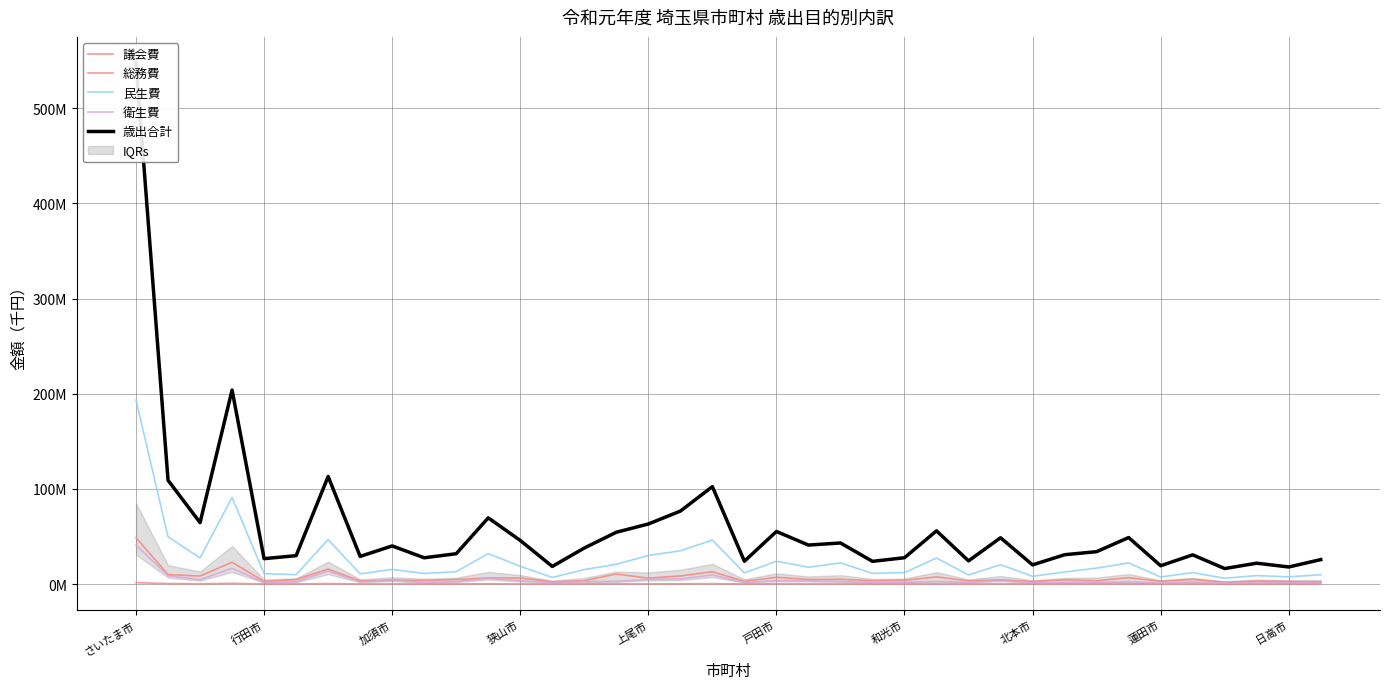

Where is the first local maximum for 議会費?

狭山市